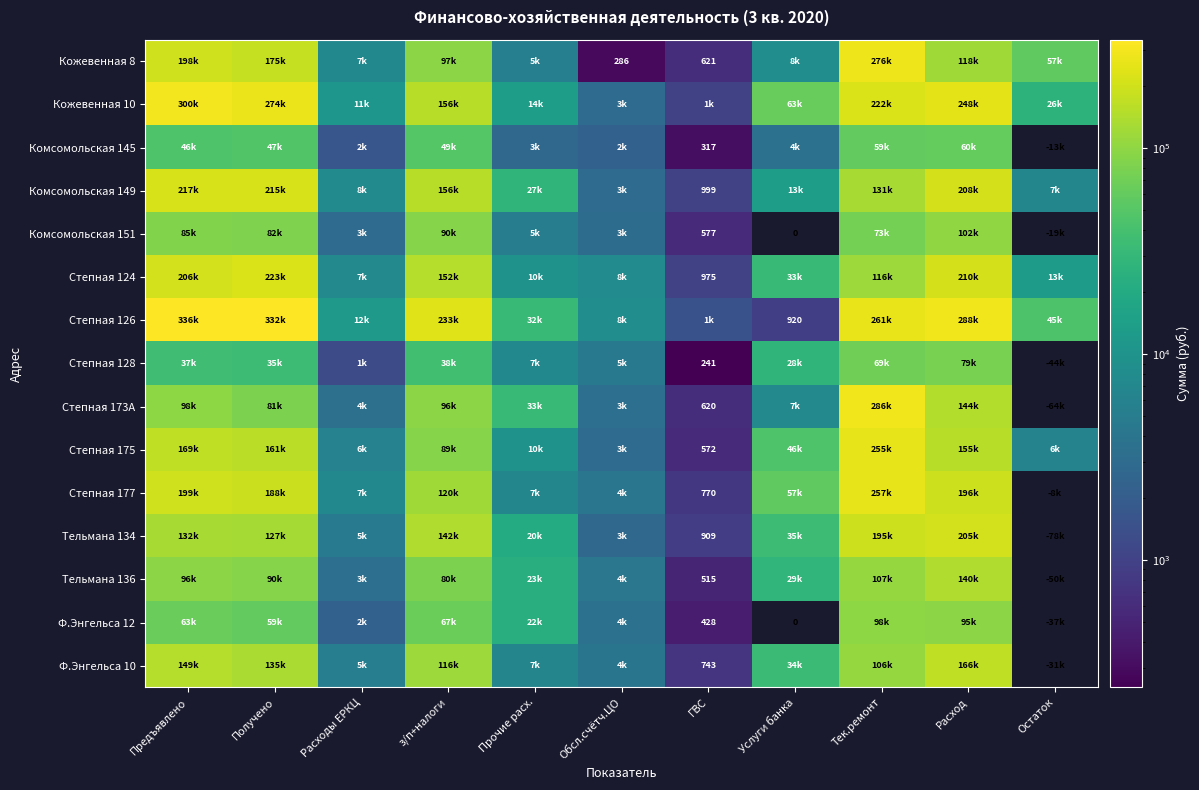

At how many categories does at least one series exceed 335994?

1